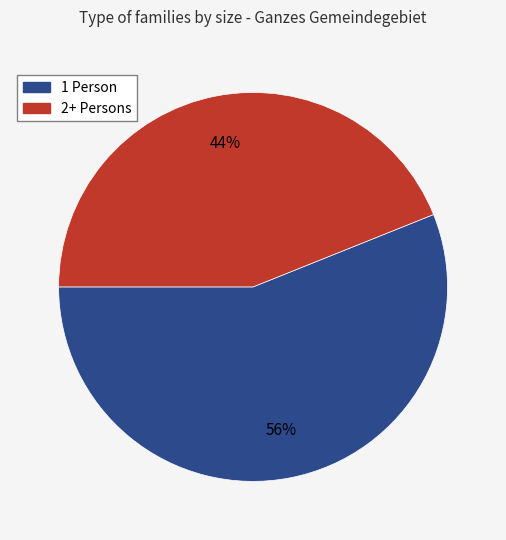

Rank the categories by value from highest to lowest.

1 Person, 2+ Persons